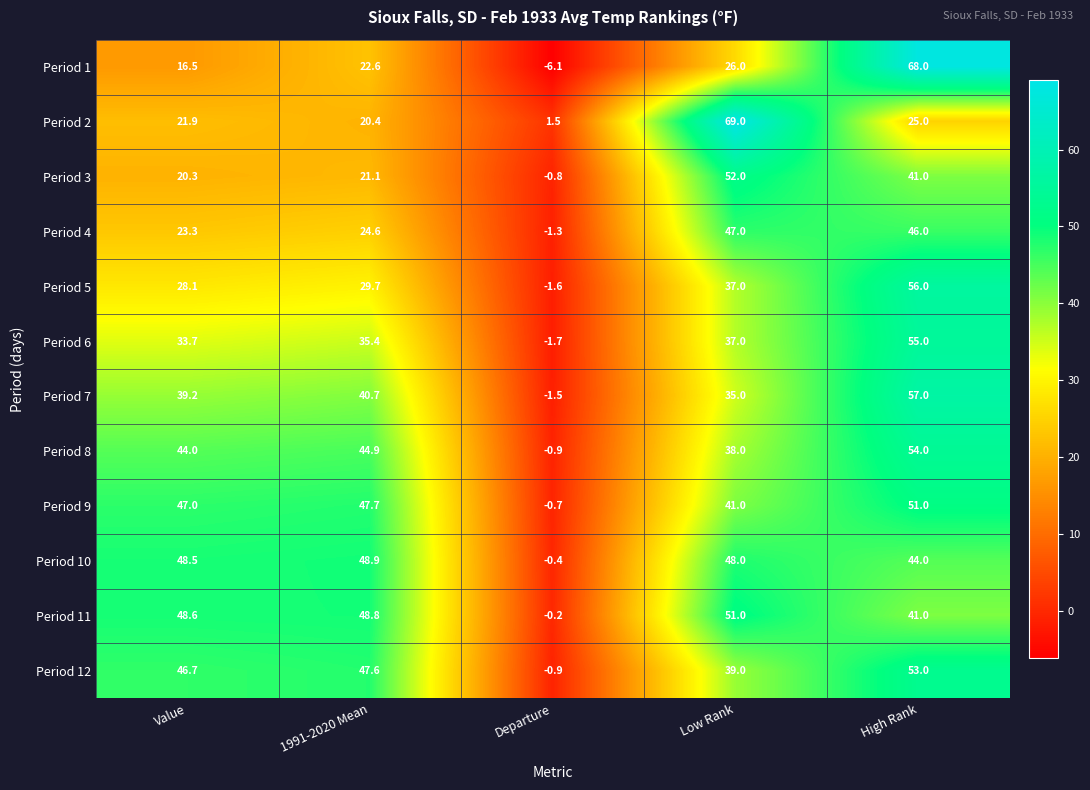

Rank the categories by Period 8 value from lowest to highest.

Departure, Low Rank, Value, 1991-2020 Mean, High Rank